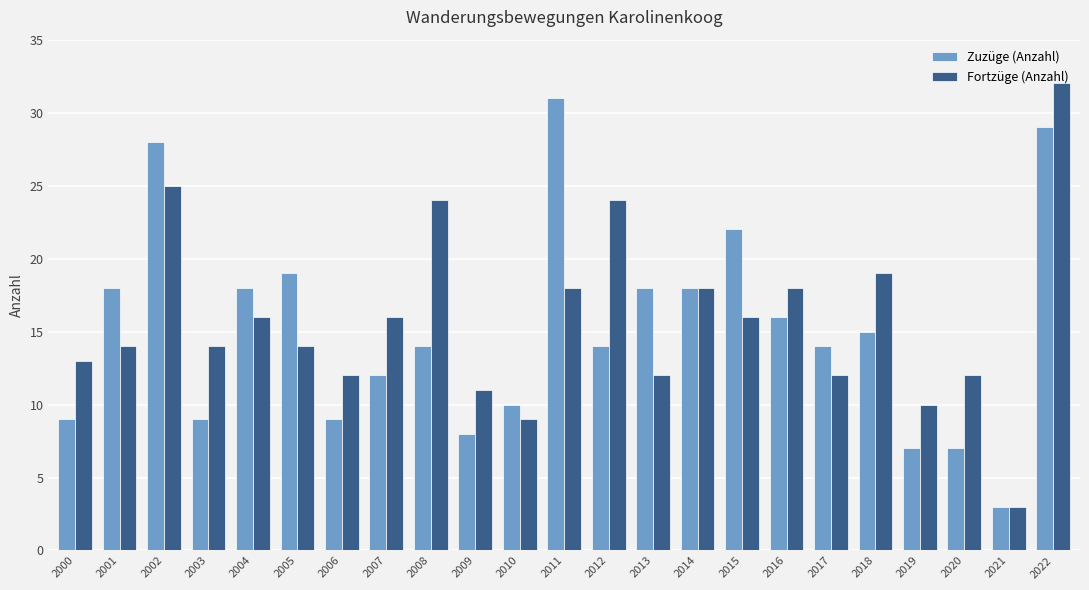

At how many categories does at least one series exceed 29?

2